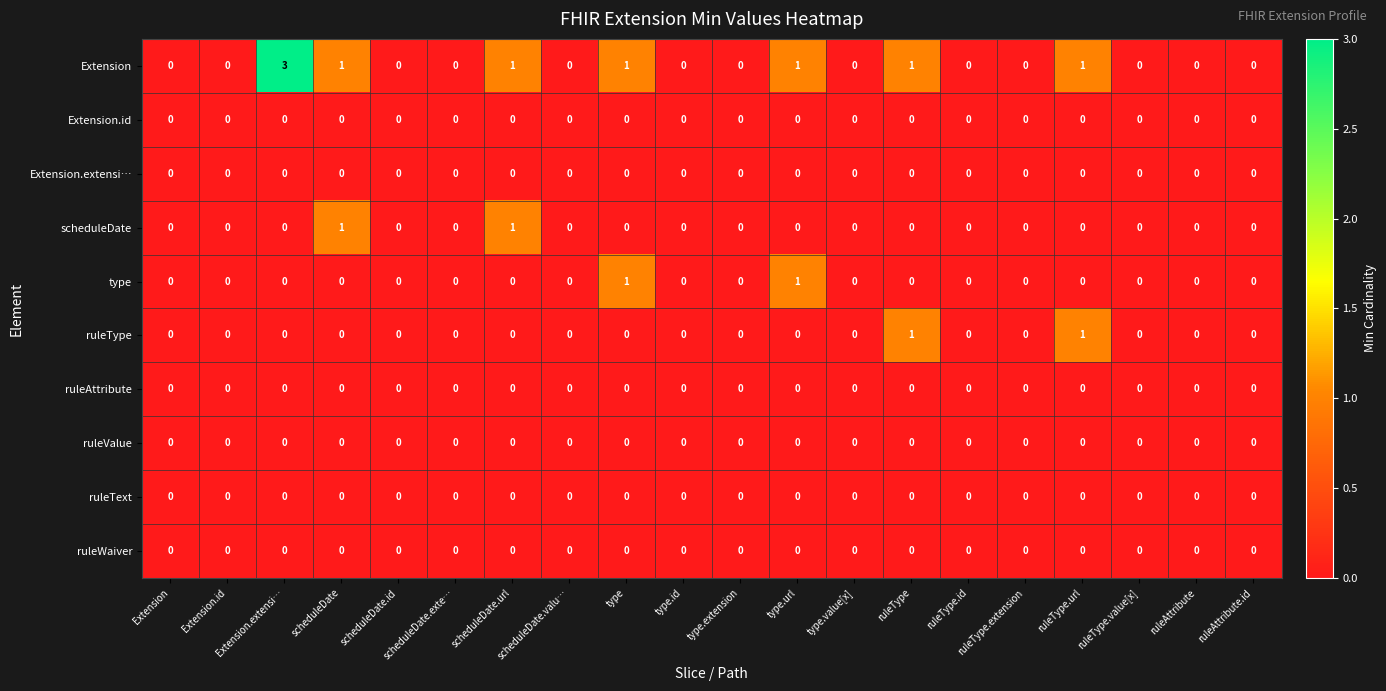

Which series has the largest range (max minus min)?

Extension